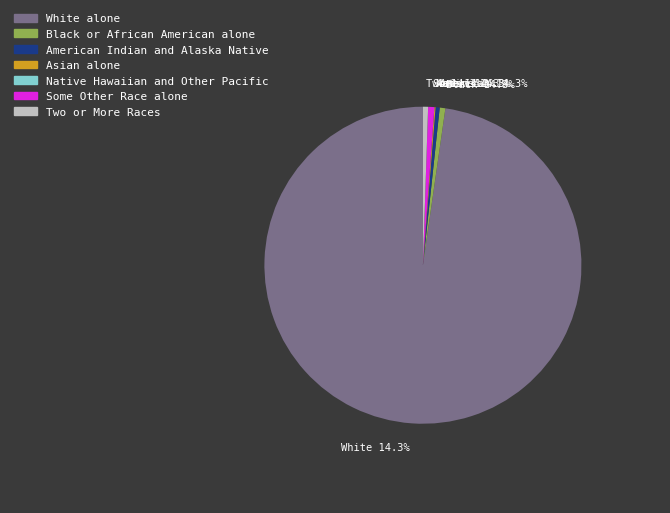

What portion of the pie excludes Native Hawaiian and Other Pacific?

100.0%